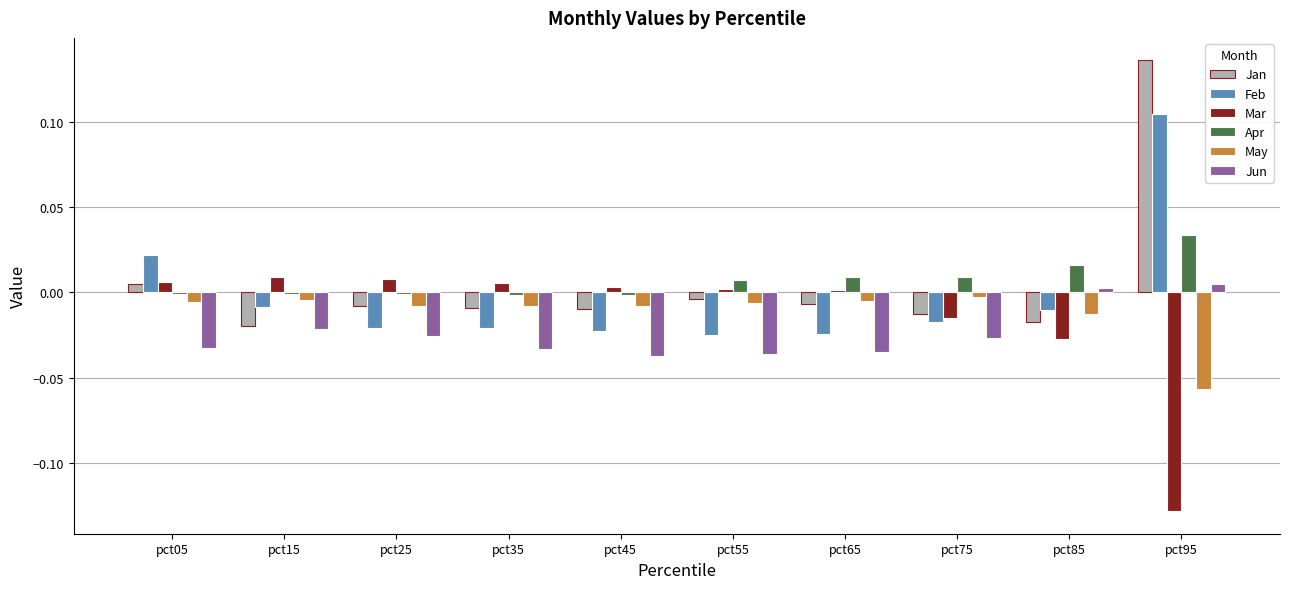

How many series are shown in this chart?

6